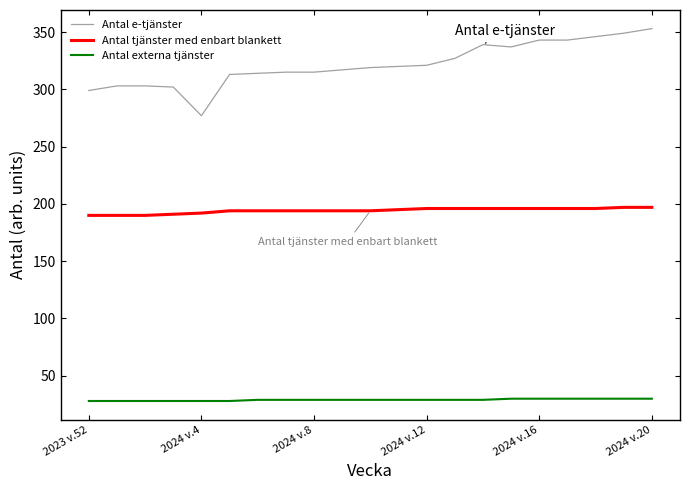

Which series has the largest range (max minus min)?

Antal e-tjänster